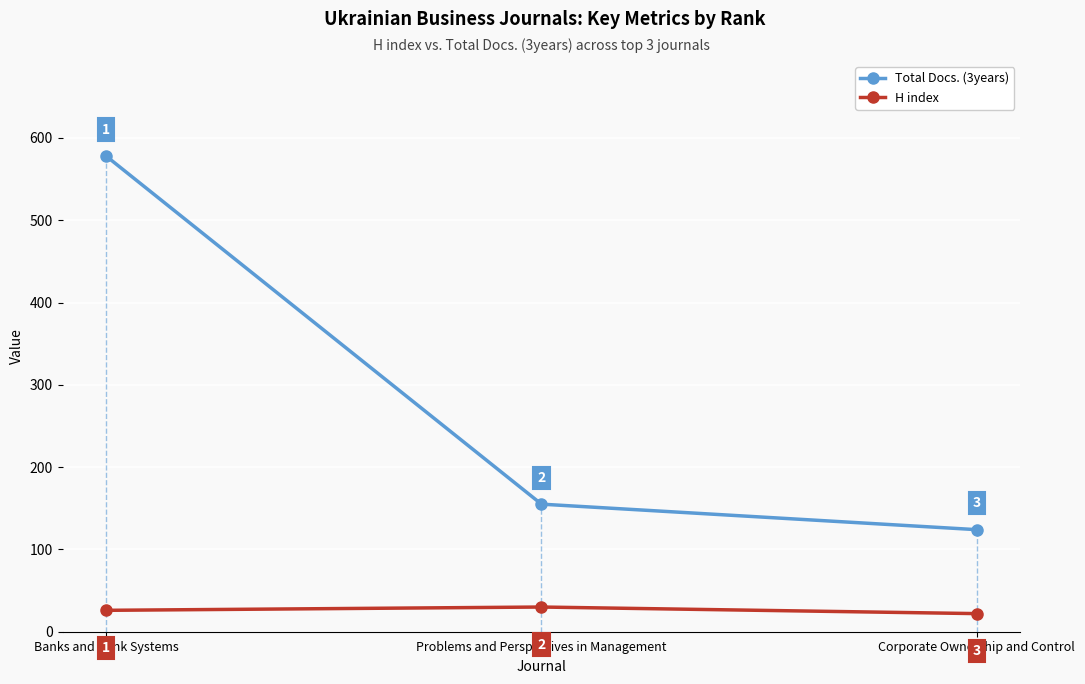

What is the maximum value for Total Docs. (3years)?

578